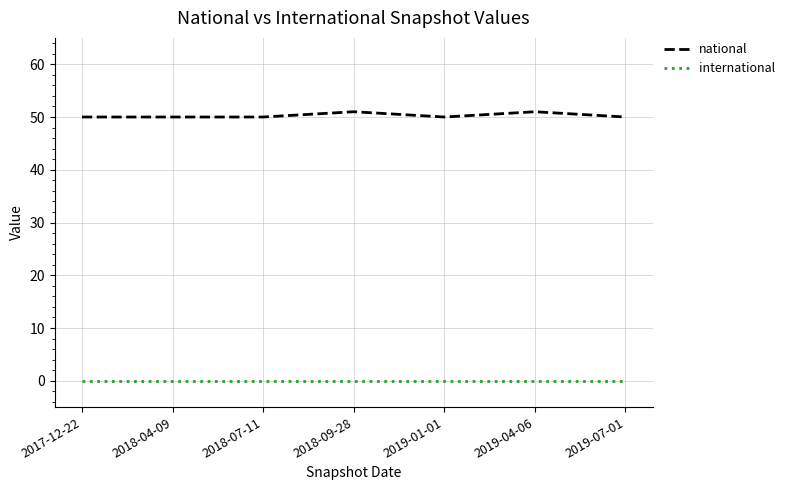

What position from the left is 2018-04-09?

2